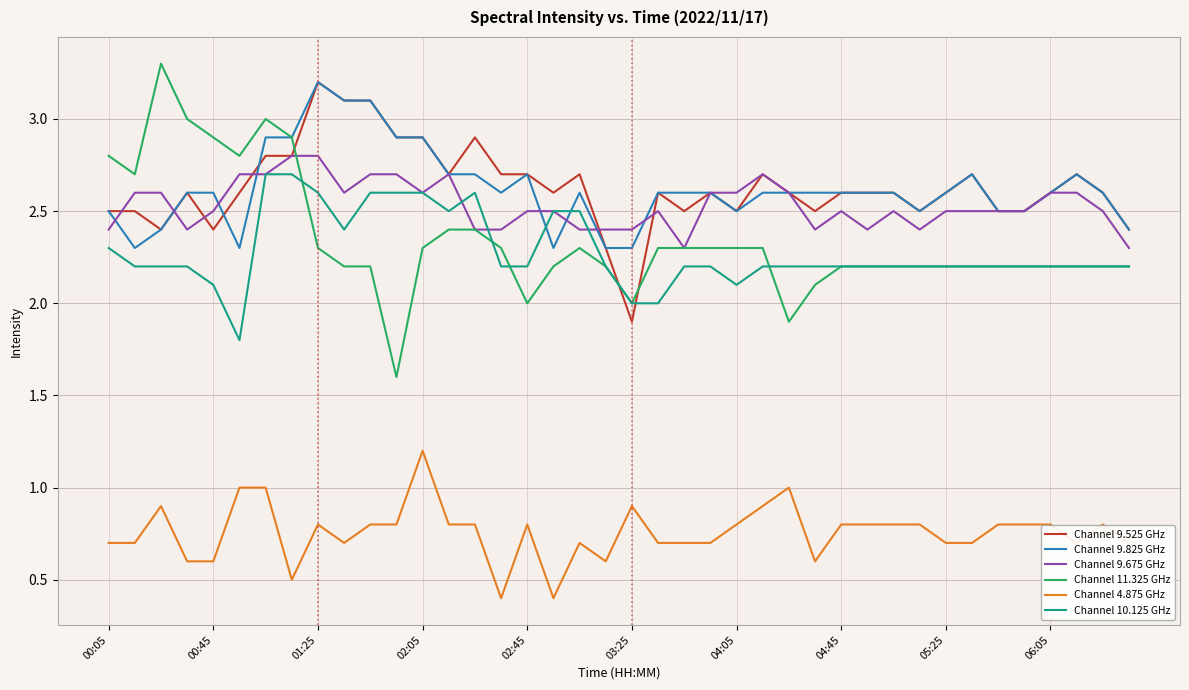

True or false: Channel 4.875 GHz and Channel 10.125 GHz cross at least once.

False